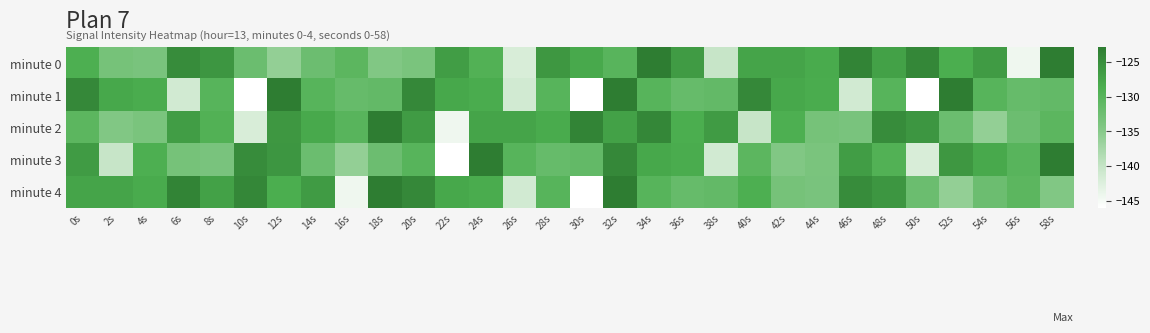

What is the total value across all series at 20s?

-638.8